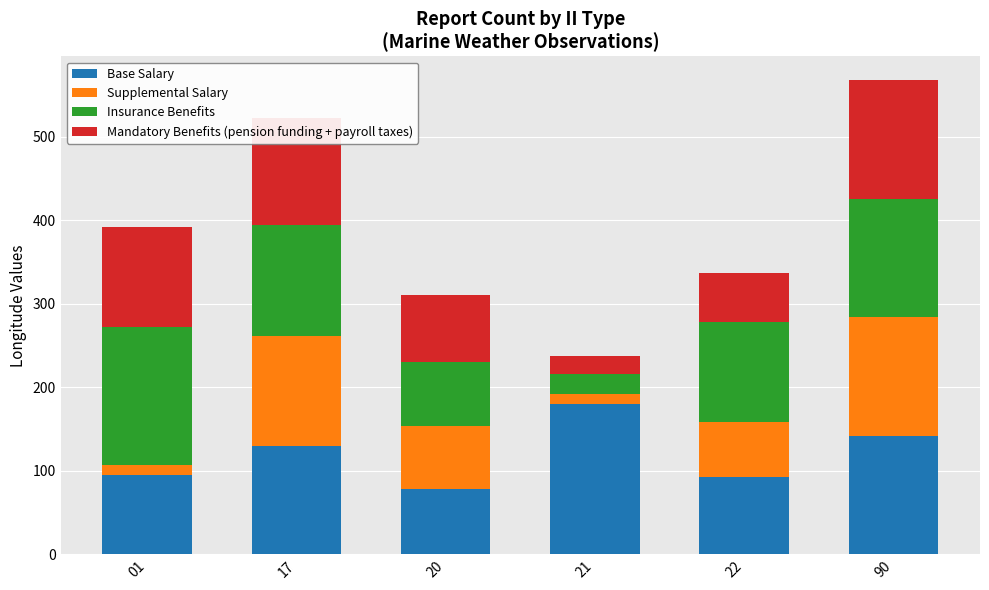

How many bars are there in total?

6